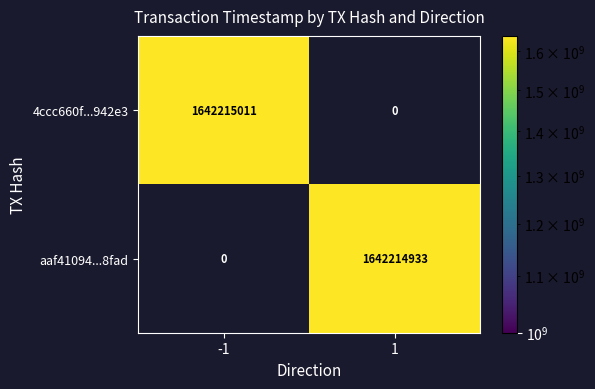

How many values in the 4ccc660f2f8f403e39d25ca02ca19fe111942e3 series are below 1642215011?

1